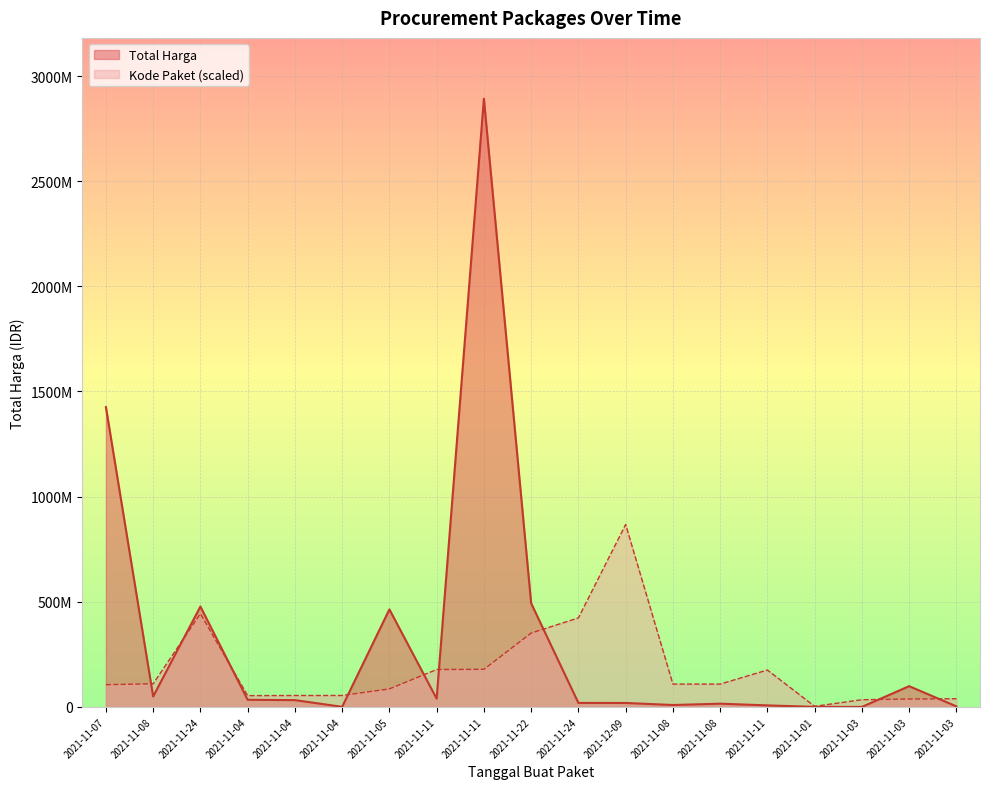

Where does the Total Harga series first go above 32441200?

2021-11-07